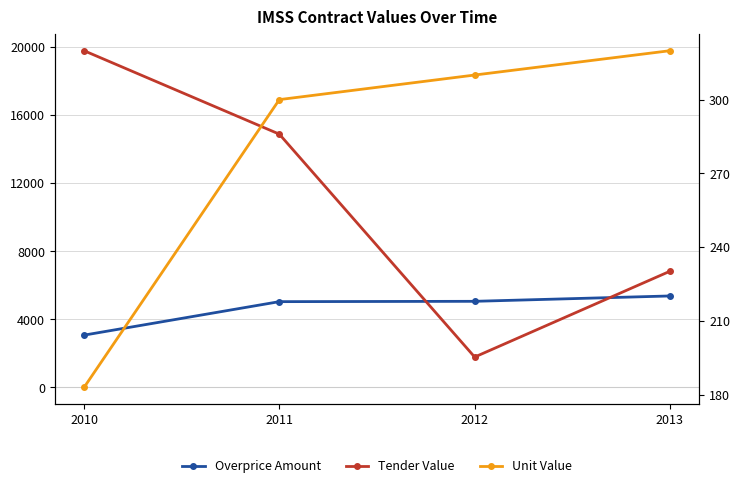

True or false: Unit Value and Tender Value intersect in this chart.

False